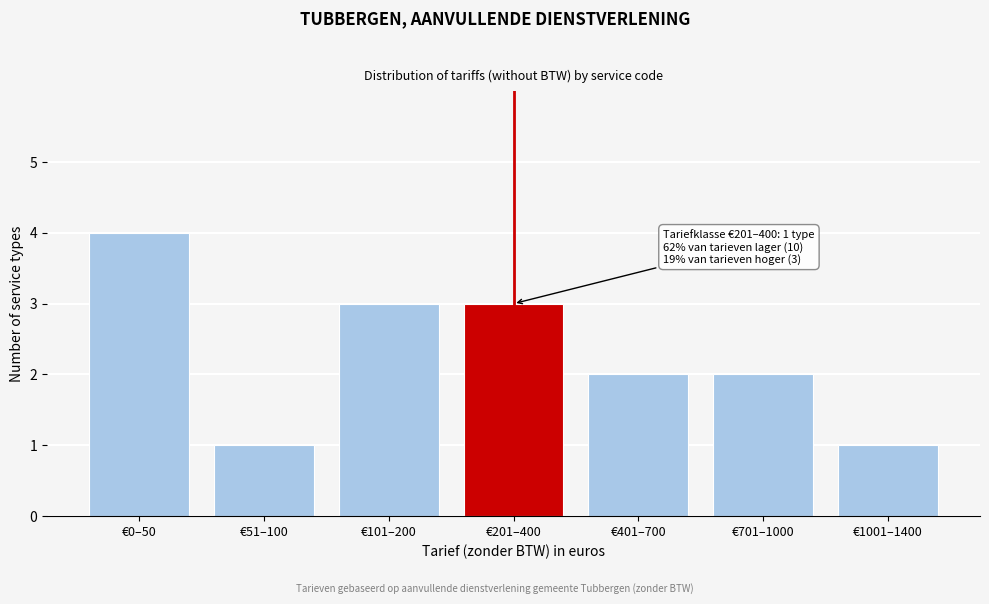

Reading left to right, extract all data points from this chart.

€0–50=4	€51–100=1	€101–200=3	€201–400=3	€401–700=2	€701–1000=2	€1001–1400=1